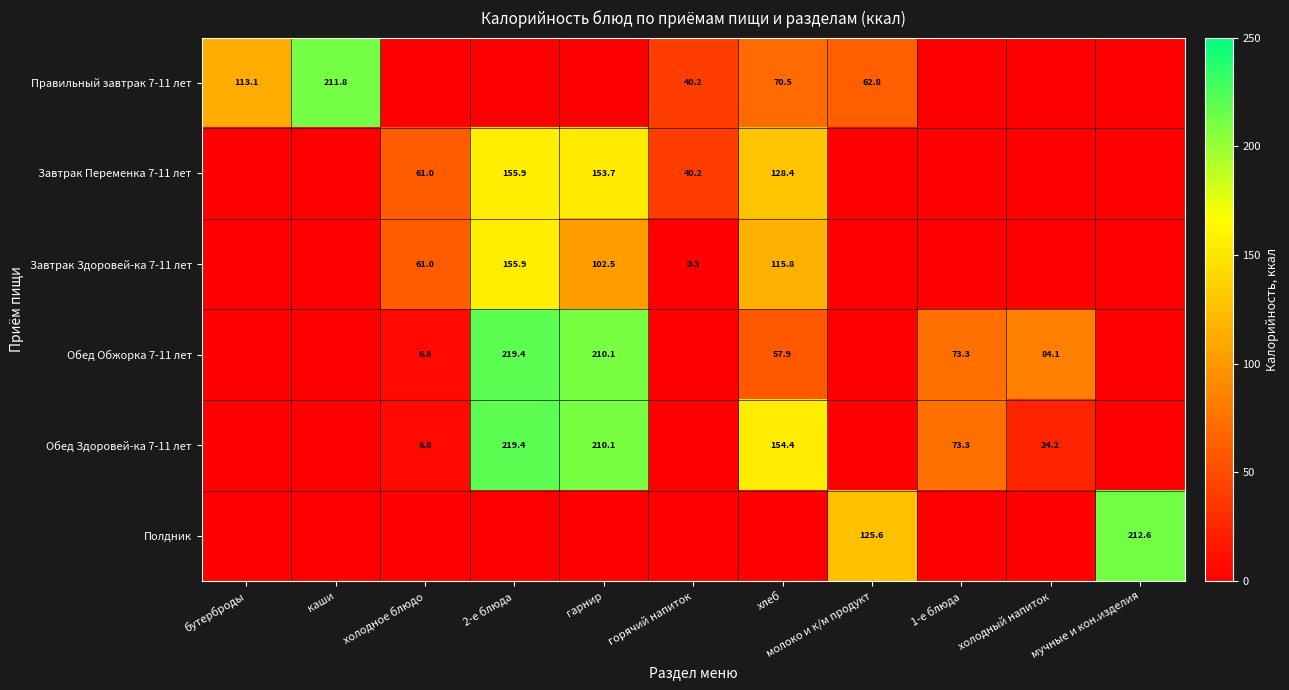

What is the total value across all series at гарнир?

676.4